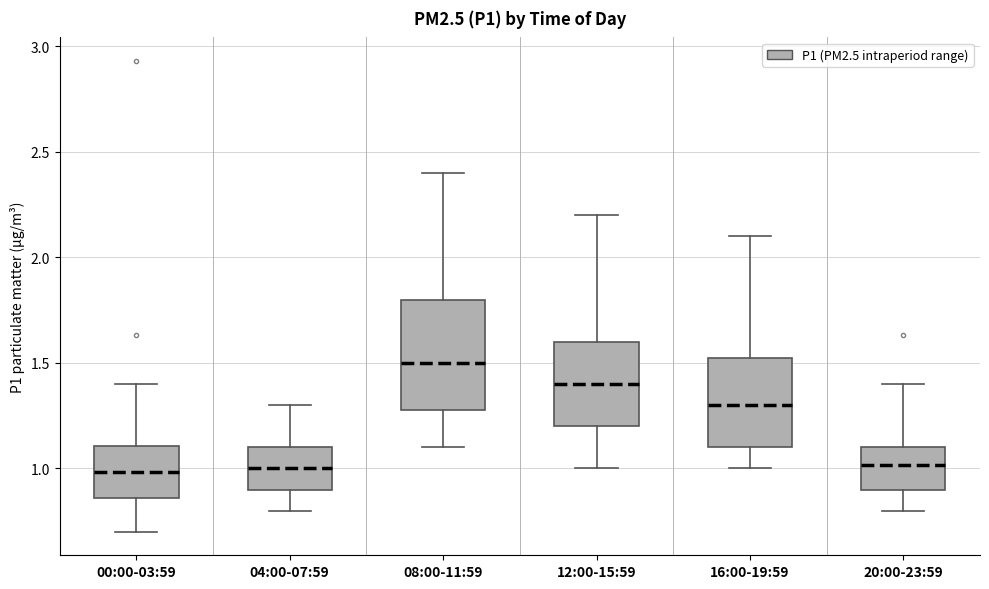

Reading left to right, transcribe this box plot: for each box, give where its median line is, the range the box spans, and where its two whiskers end, as read against the y-axis. The values are not printed on the chart, so give them approximately, as read against the axis.

00:00-03:59: median 1.00, box 0.85 to 1.10, whiskers 0.70 to 1.40
04:00-07:59: median 1.00, box 0.90 to 1.10, whiskers 0.80 to 1.30
08:00-11:59: median 1.50, box 1.30 to 1.80, whiskers 1.10 to 2.40
12:00-15:59: median 1.40, box 1.20 to 1.60, whiskers 1.00 to 2.20
16:00-19:59: median 1.30, box 1.10 to 1.55, whiskers 1.00 to 2.10
20:00-23:59: median 1.00, box 0.90 to 1.10, whiskers 0.80 to 1.40